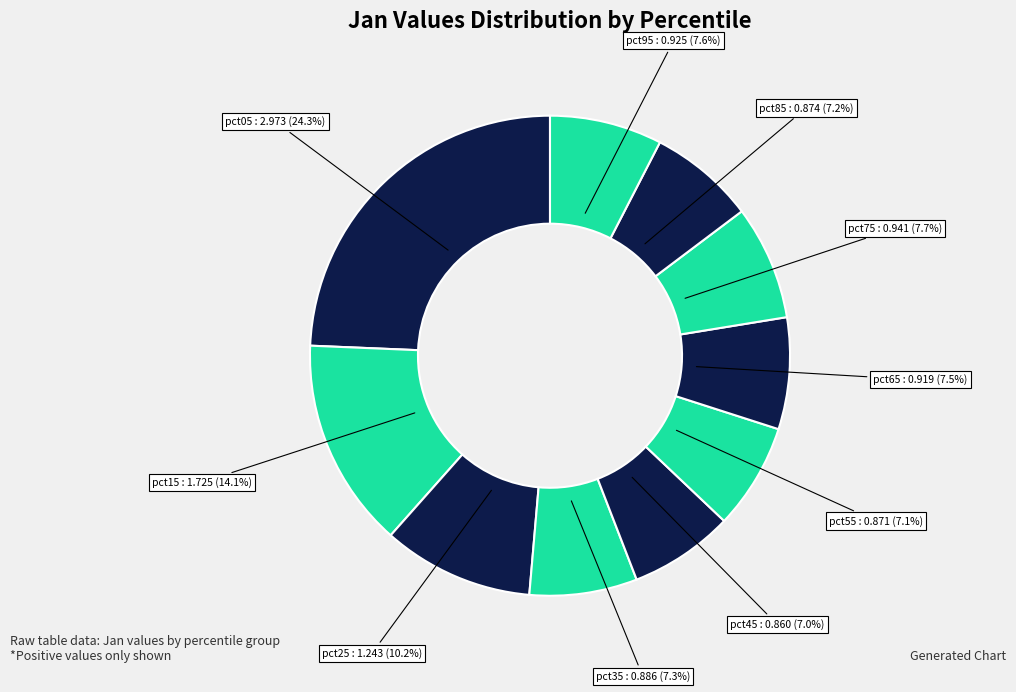

The pct15 slice represents 14% of the pie. True or false?

True